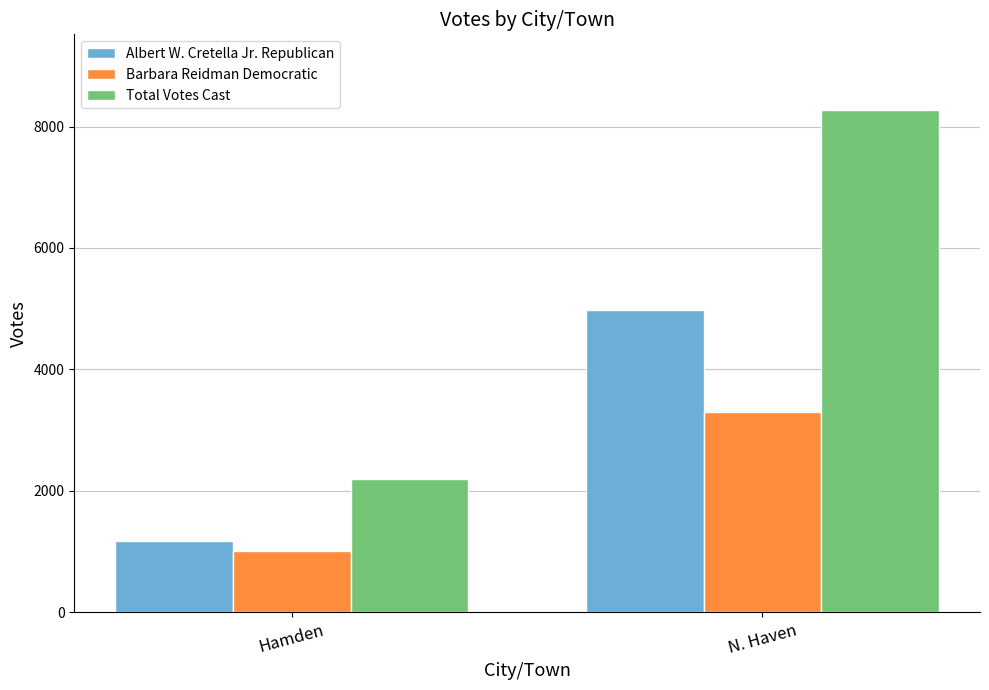

How many Total Votes Cast values are between 2191 and 8277?

2